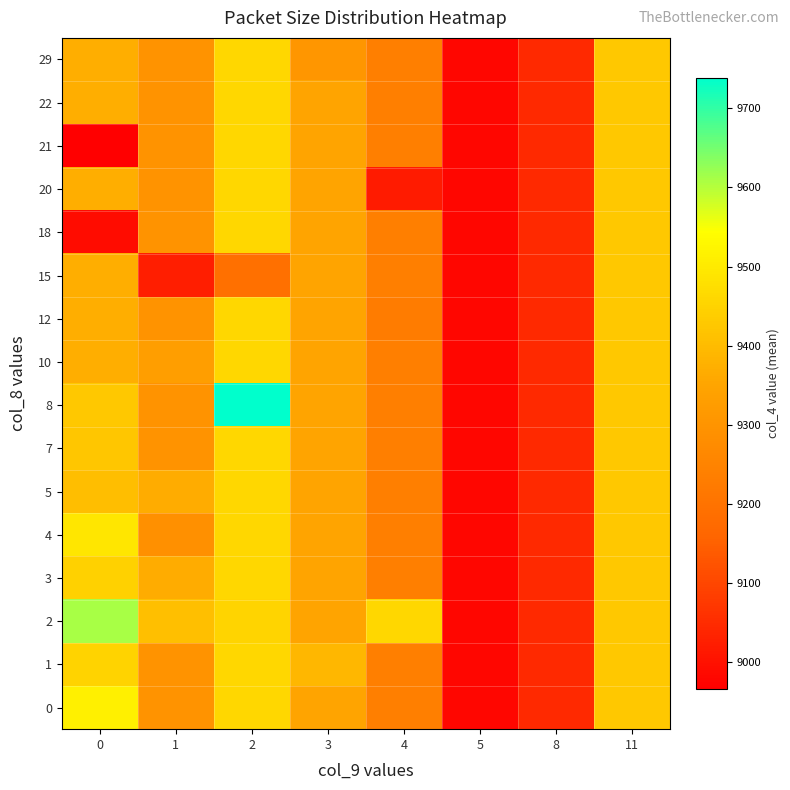

Rank the series at 11 from lowest to highest value.

0, 1, 2, 3, 4, 5, 7, 8, 10, 12, 15, 18, 20, 21, 22, 29